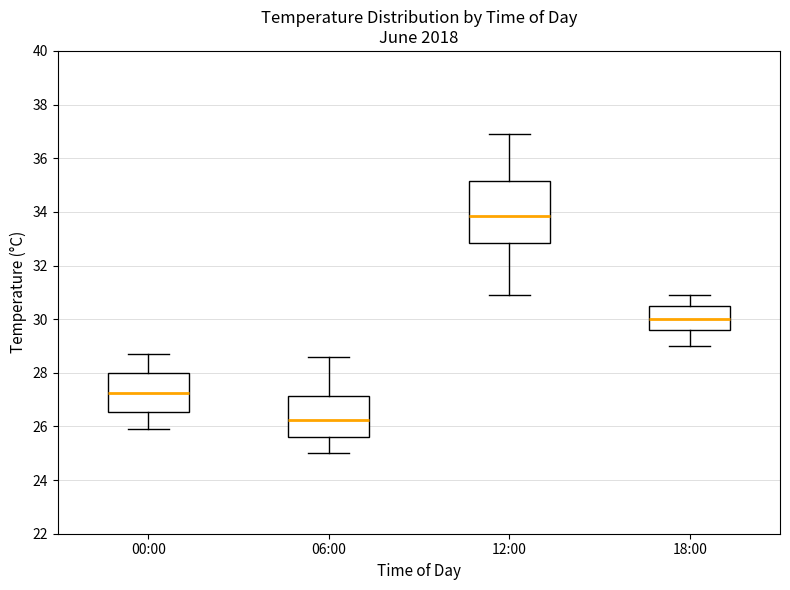

Reading left to right, transcribe this box plot: for each box, give where its median line is, the range the box spans, and where its two whiskers end, as read against the y-axis. The values are not printed on the chart, so give them approximately, as read against the axis.

00:00: median 27.2, box 26.6 to 28.0, whiskers 26.0 to 28.8
06:00: median 26.2, box 25.6 to 27.2, whiskers 25.0 to 28.6
12:00: median 33.8, box 32.8 to 35.2, whiskers 31.0 to 37.0
18:00: median 30.0, box 29.6 to 30.4, whiskers 29.0 to 31.0